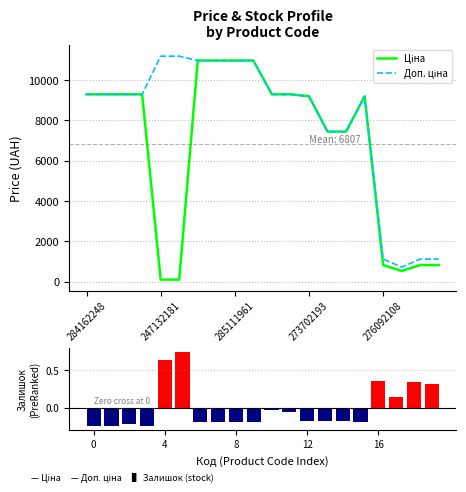

At which category is the sum across all series the highest?

6